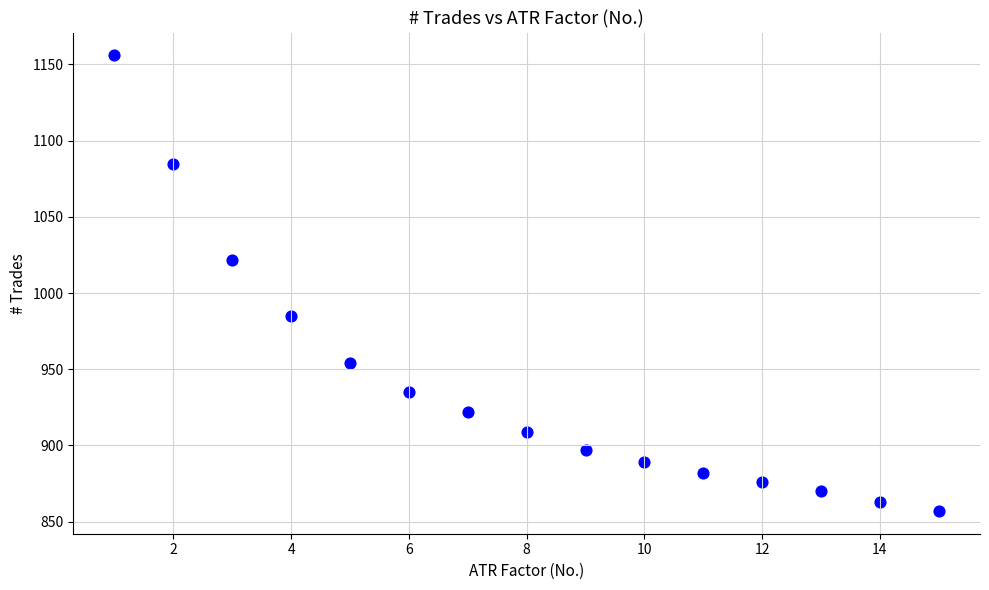

What Y value in the scatter plot is closest to 1006?

1022